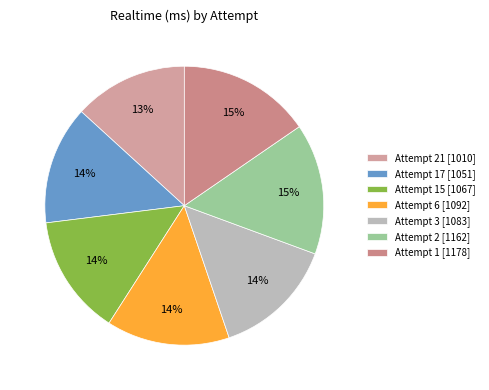

Count the number of slices in the pie.

7